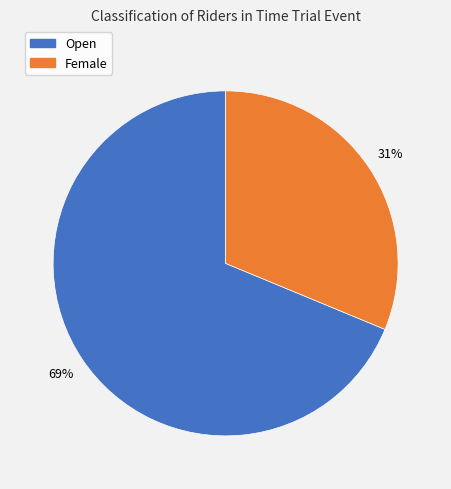

Is there a majority slice in this chart?

Yes